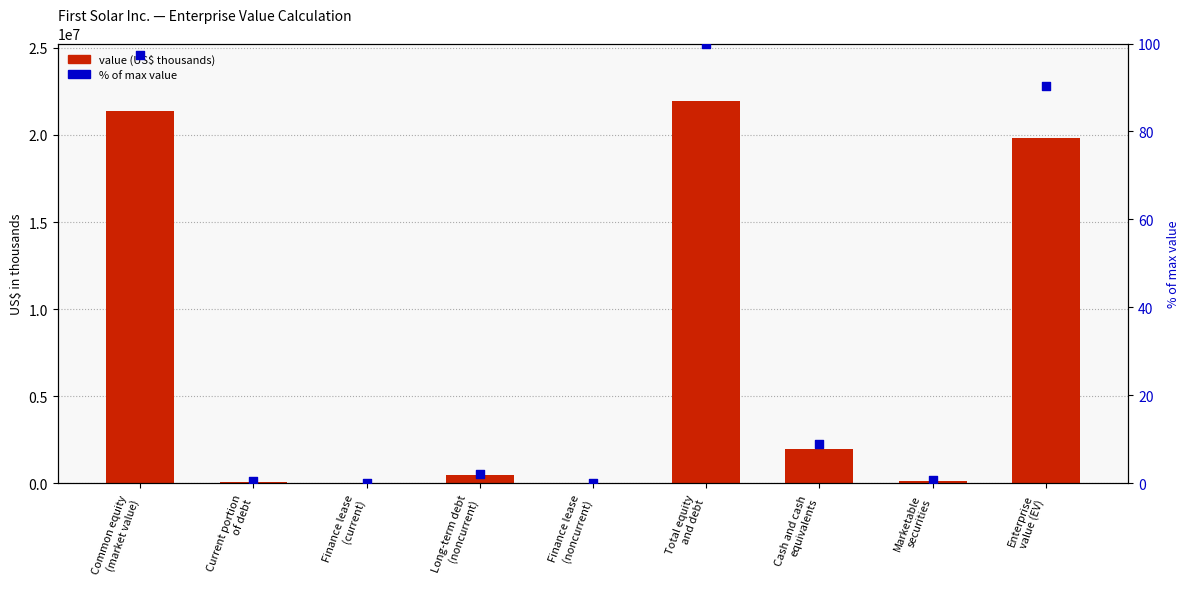

Is the value of value (US$ thousands) at Marketable
securities greater than the value of % of max value at Finance lease
(current)?

Yes